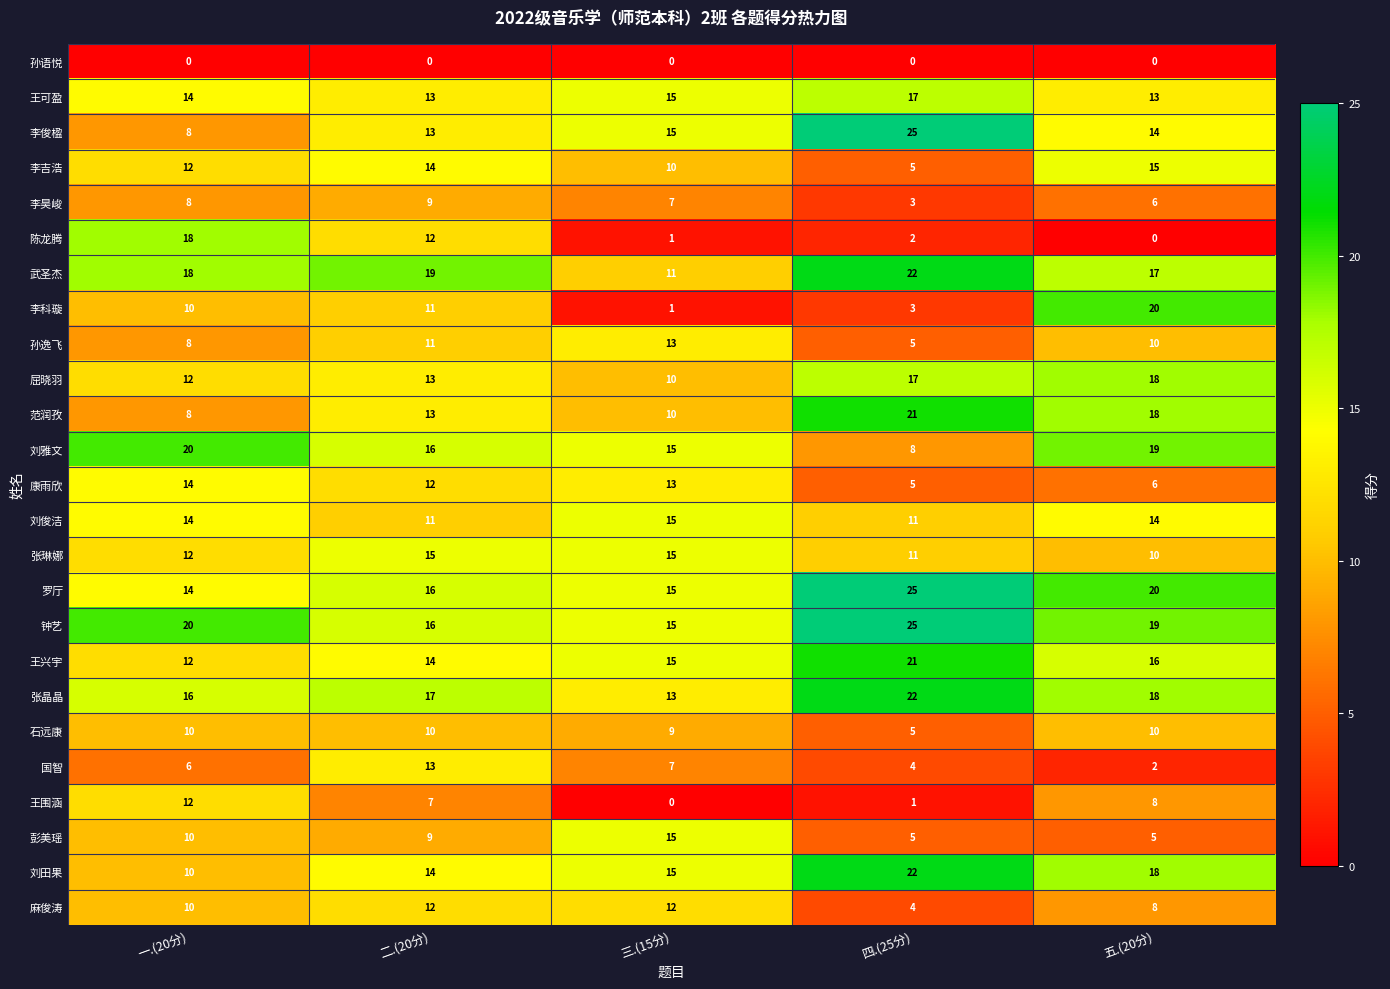

What is the difference between the highest and lowest values at 二.(20分)?

19